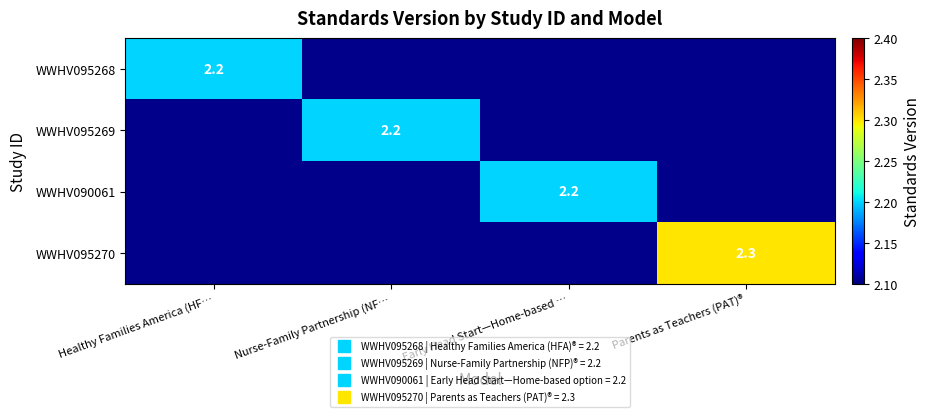

How many data points does each series have?

4